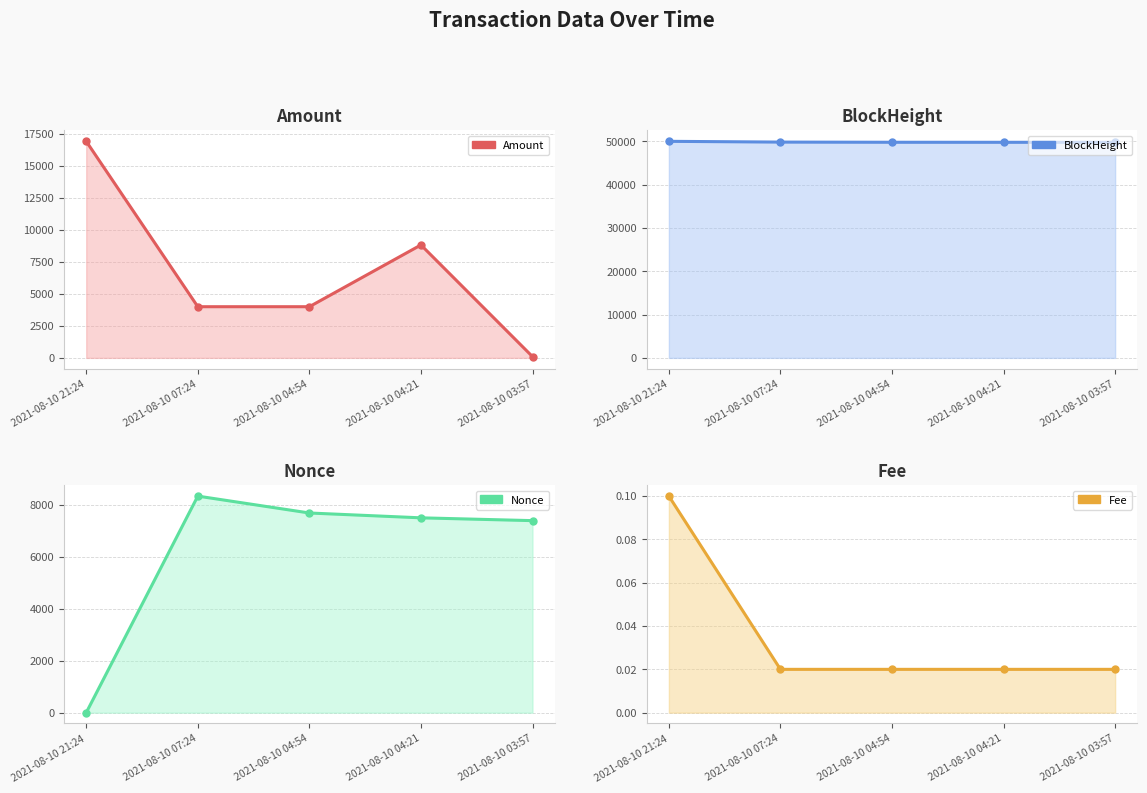

True or false: Amount has more than 0 points higher than both neighbors.

True